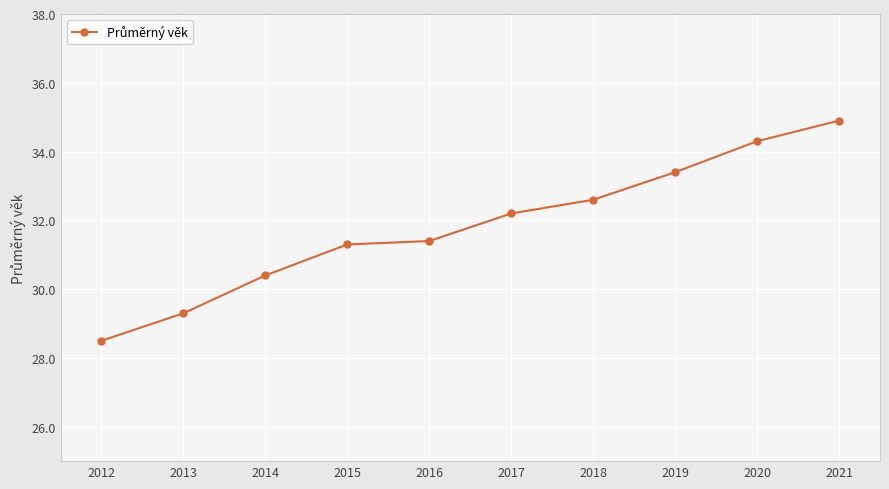

What is the sum of all values?

318.3